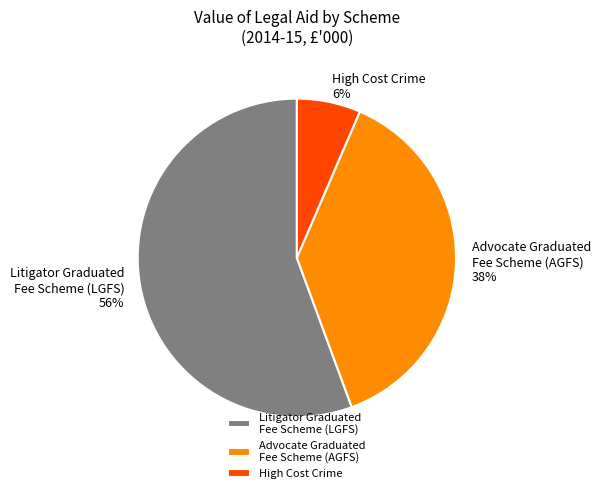

Which has a higher value, Litigator Graduated Fee Scheme (LGFS) or High Cost Crime?

Litigator Graduated Fee Scheme (LGFS)